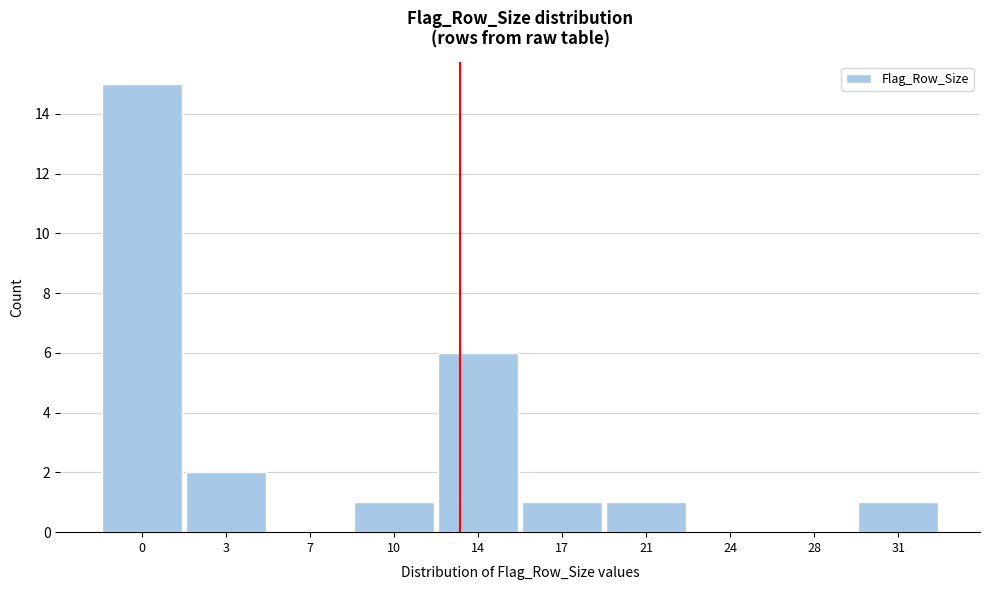

Reading right to left, transcribe all the data shown in this chart.

31=1	28=0	24=0	21=1	17=1	14=6	10=1	7=0	3=2	0=15